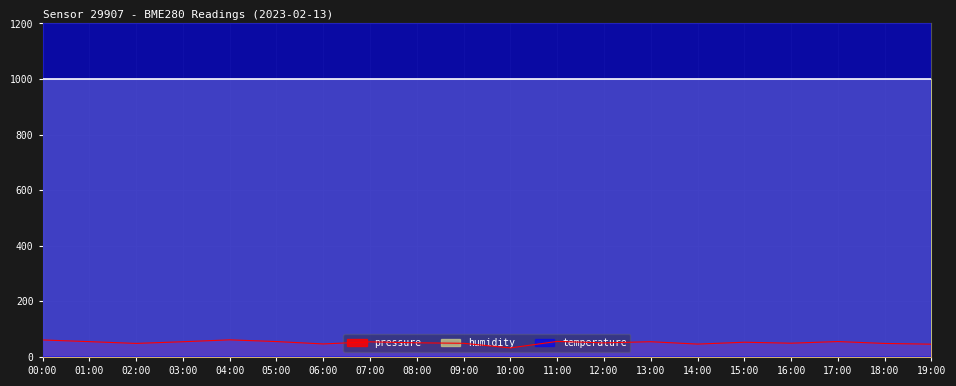

What is the difference between the maximum and minimum values in the pressure series?

29.0